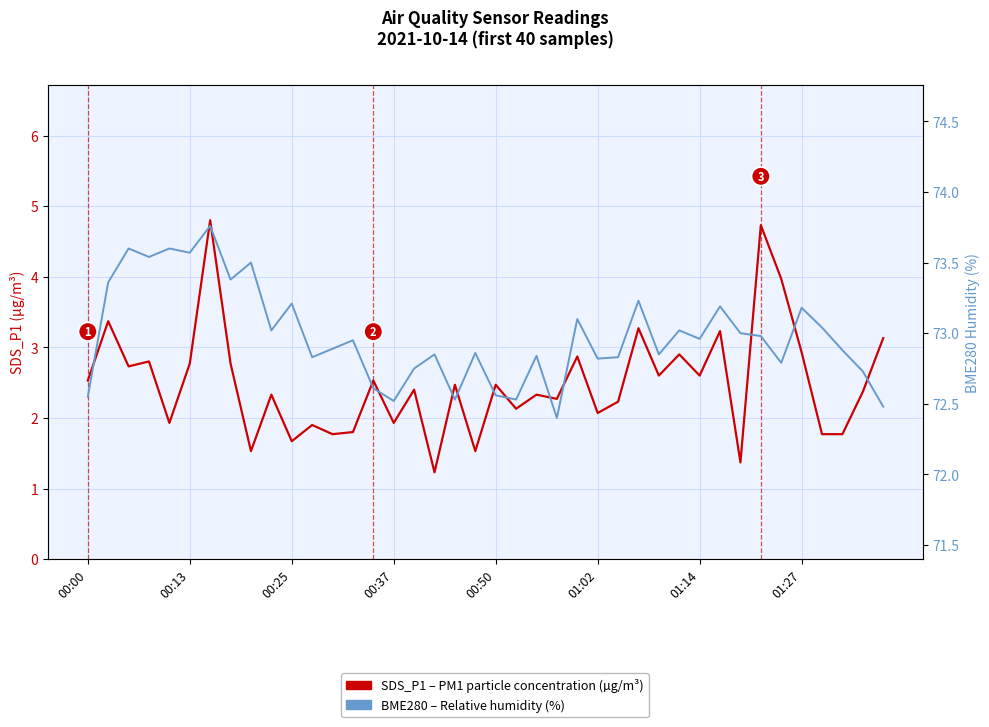

What is the lowest value of the BME280 Humidity (%) series?

72.4